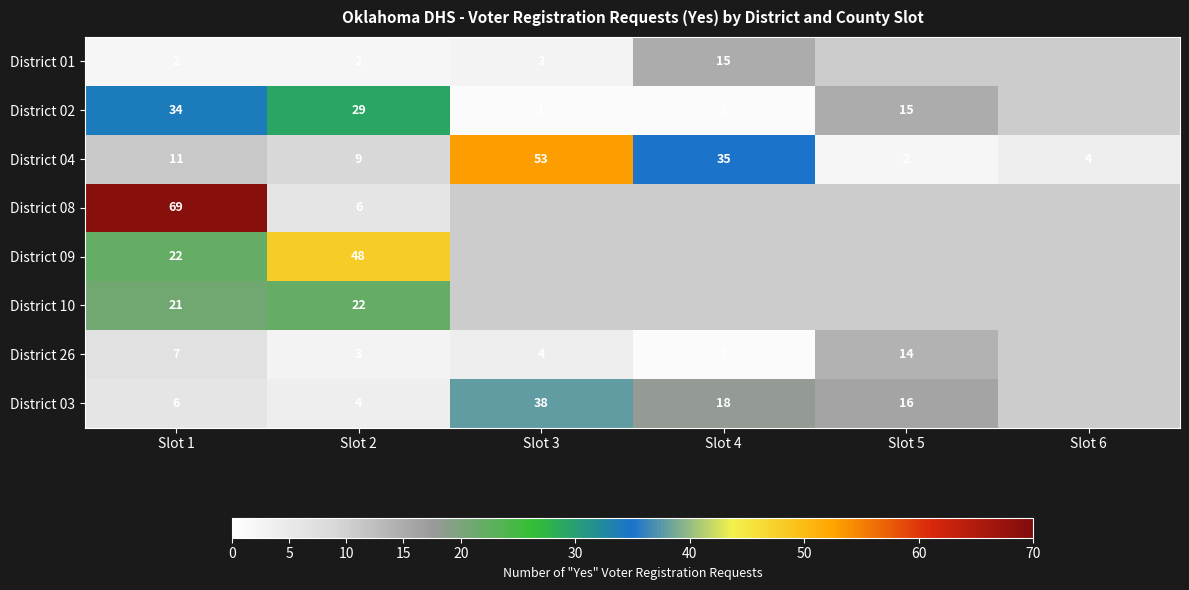

Which has a higher value, Slot 6 or Slot 3?

Slot 3